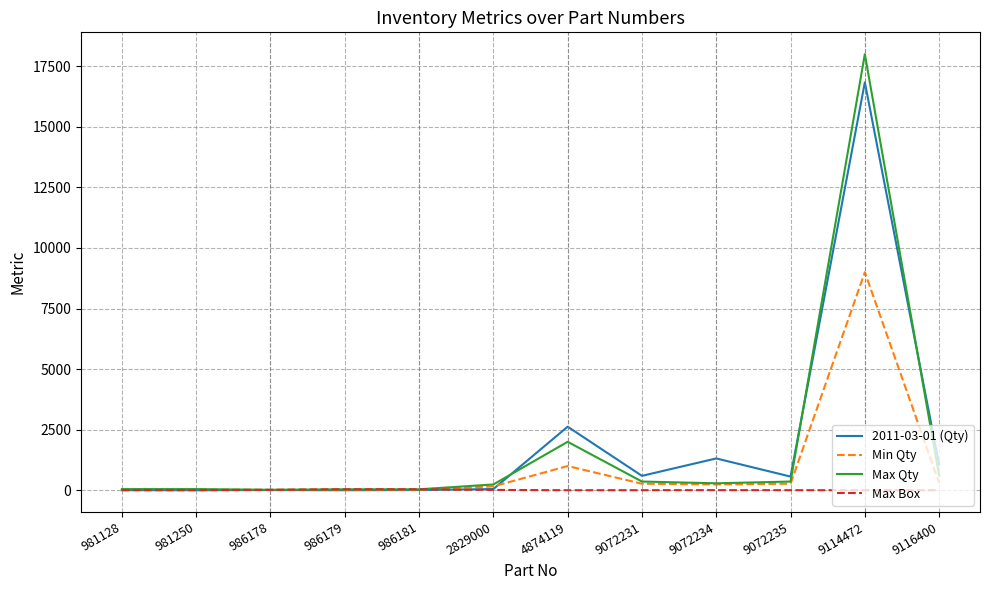

Which series has the largest range (max minus min)?

Max Qty